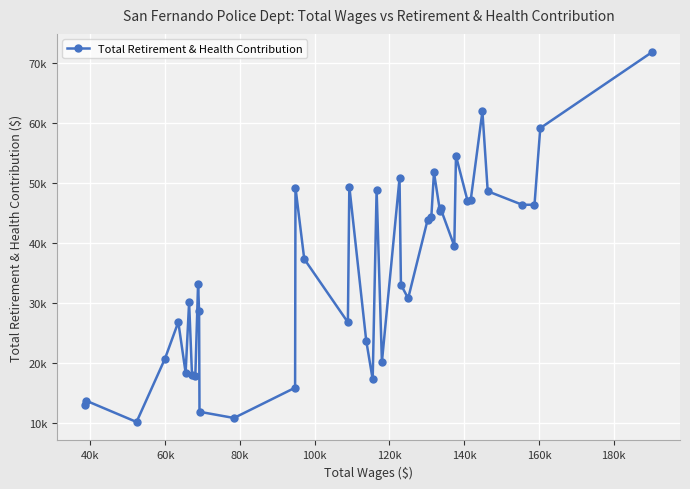

Is this an area chart (filled region under the line)?

No